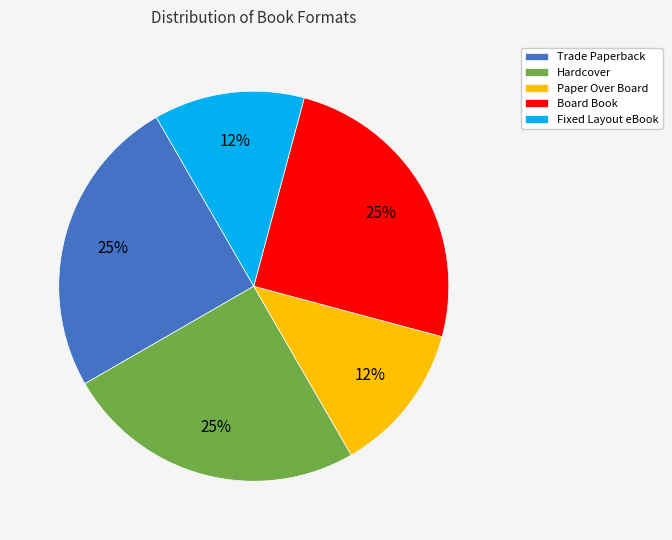

Does any single category account for the majority?

No